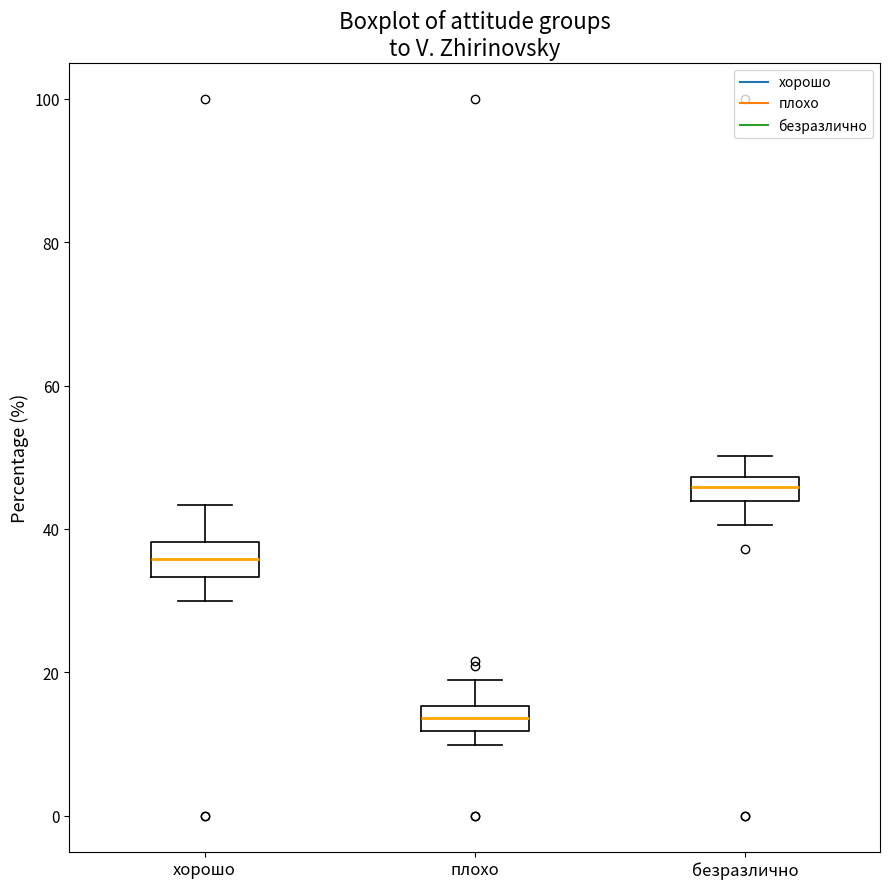

Reading left to right, read every box against the y-axis: the position of its median line, the range the box covers, and the ends of its whiskers. The values are not printed on the chart, so give them approximately, as read against the axis.

хорошо: median 36, box 34 to 38, whiskers 30 to 44
плохо: median 14, box 12 to 16, whiskers 10 to 18
безразлично: median 46, box 44 to 48, whiskers 40 to 50